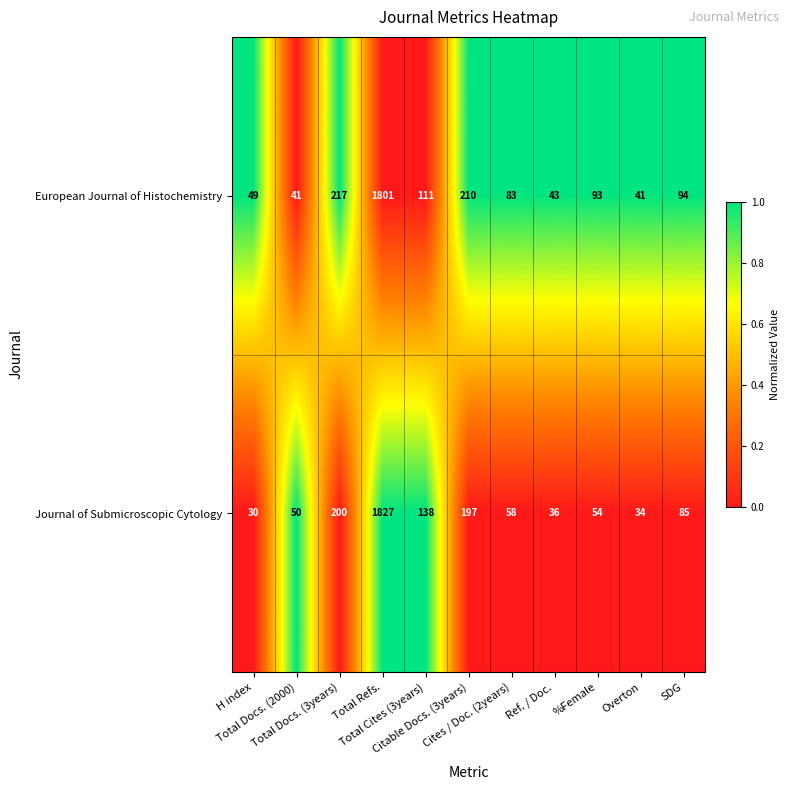

What is the average value of the Journal of Submicroscopic Cytology series?

246